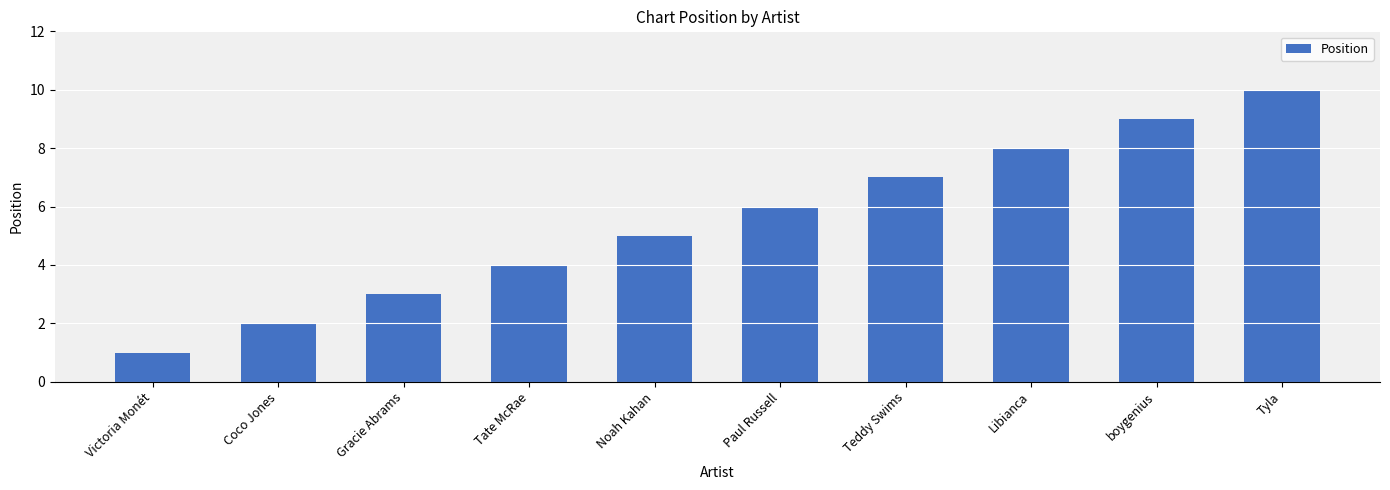

What is the sum of the values at Tyla and Libianca?

18